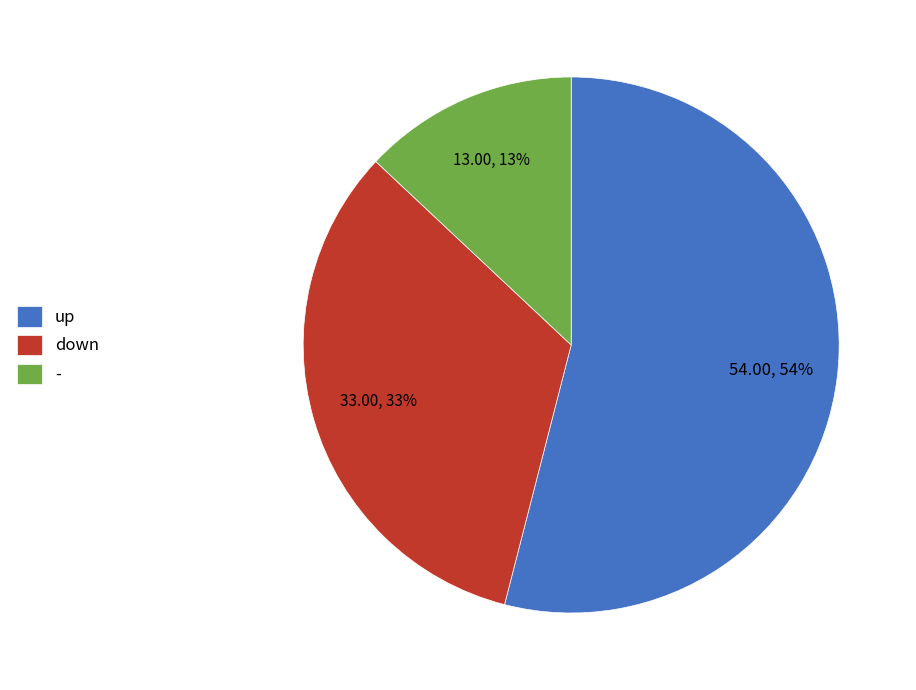

To the nearest percent, what percentage of the pie is up?

54%